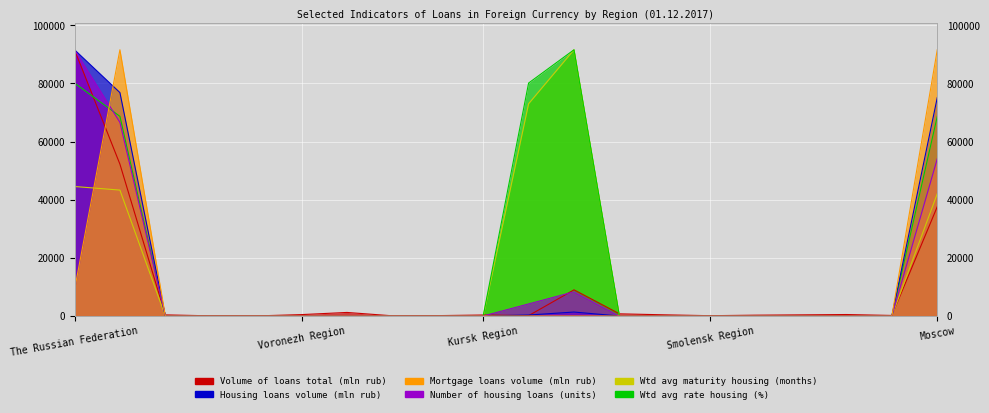

What position from the right is Kursk Region?

11